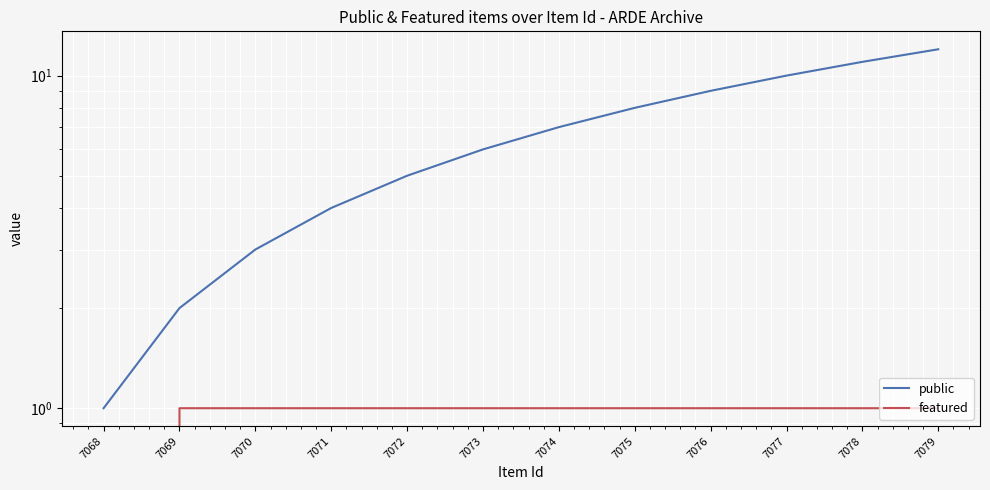

How many lines are shown in the chart?

2